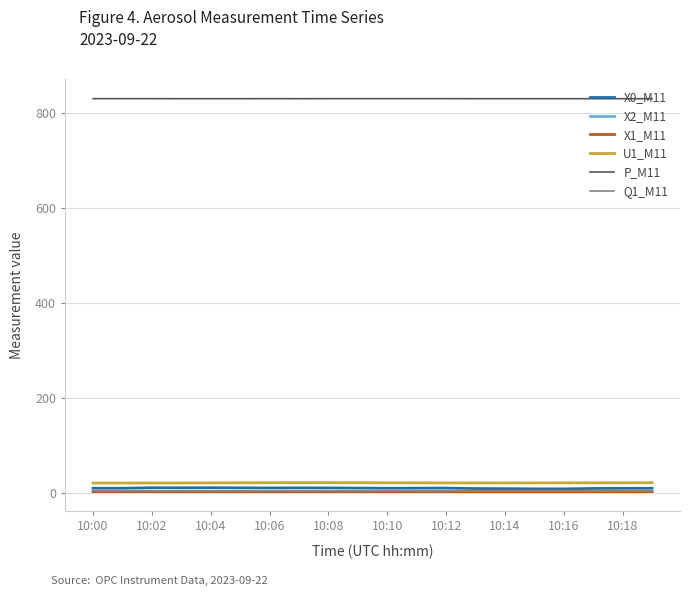

What is the lowest value of the P_M11 series?

829.3